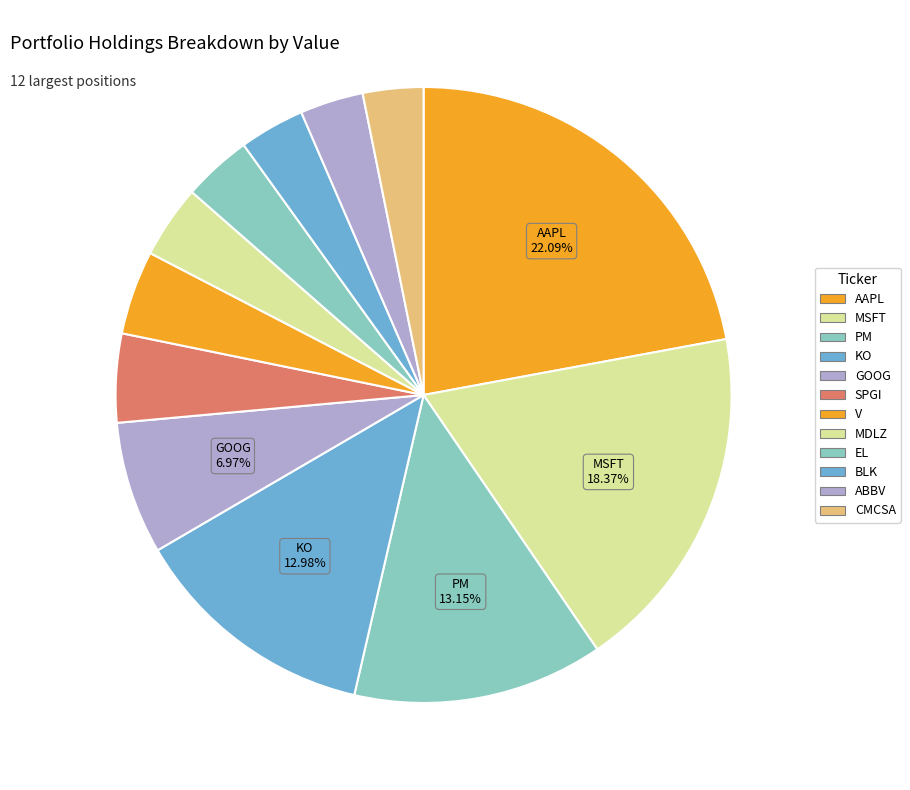

Does MSFT represent more than half of the total?

No